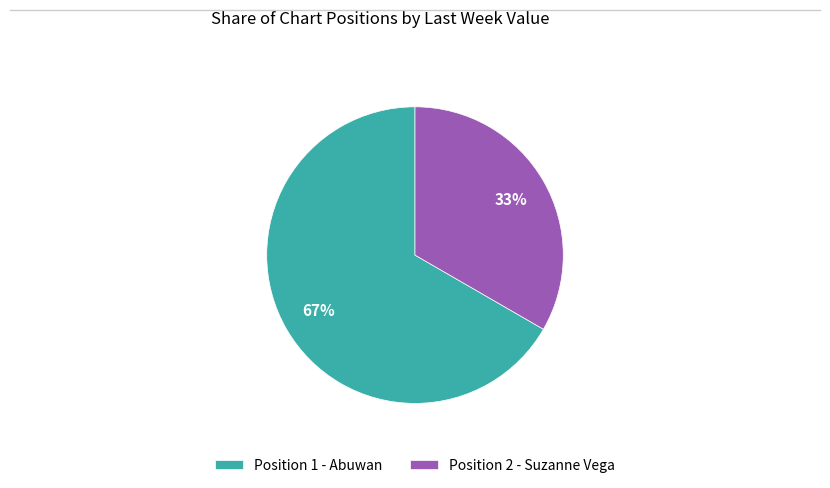

To the nearest percent, what is the average slice percentage?

50%